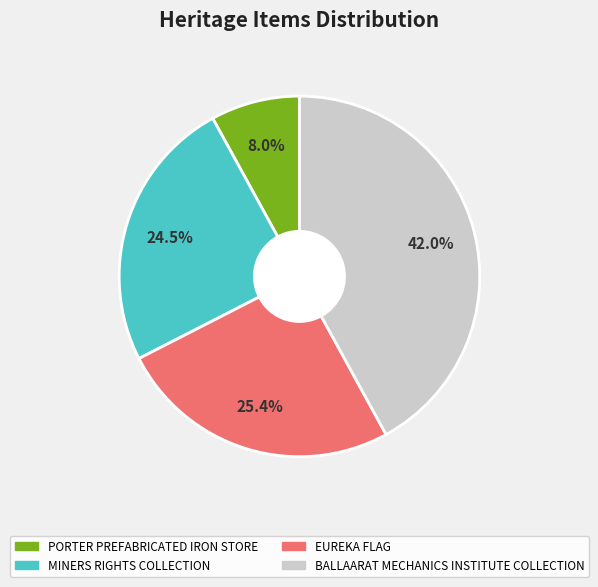

Rank the categories by value from highest to lowest.

BALLAARAT MECHANICS INSTITUTE COLLECTION, EUREKA FLAG, MINERS RIGHTS COLLECTION, PORTER PREFABRICATED IRON STORE